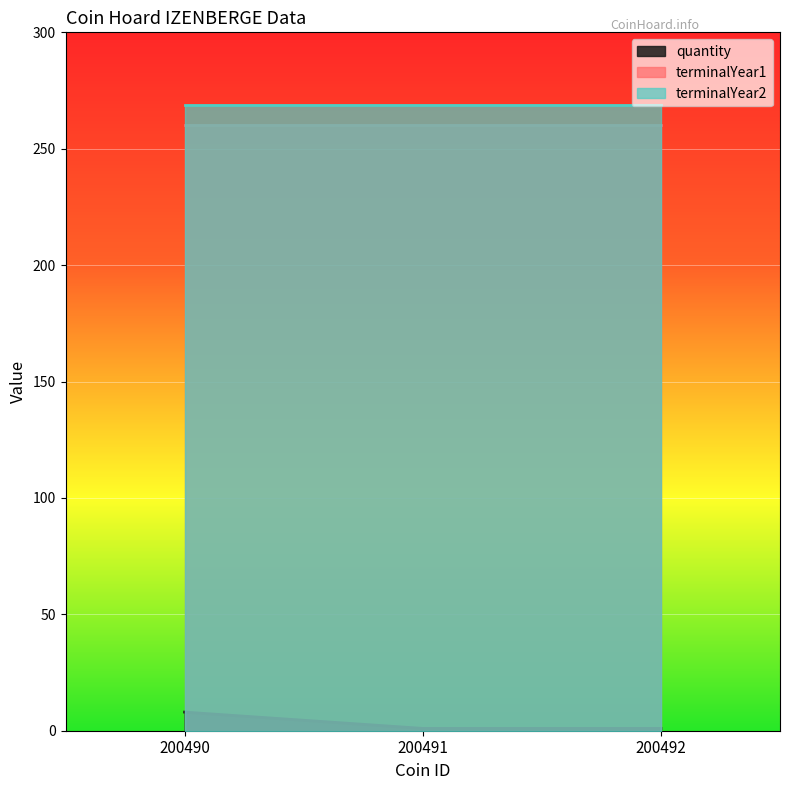

Read the terminalYear1 value at 200491.

260